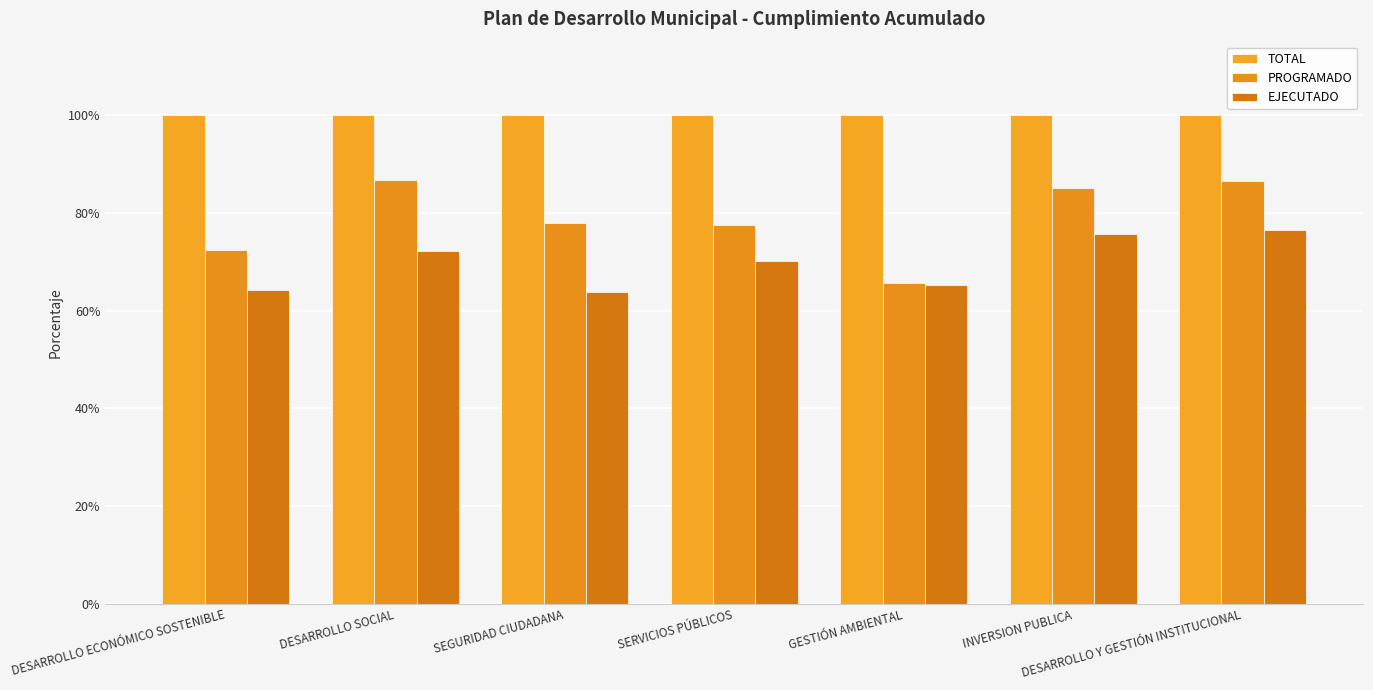

True or false: TOTAL has a value of 1.0 at DESARROLLO ECONÓMICO SOSTENIBLE.

True